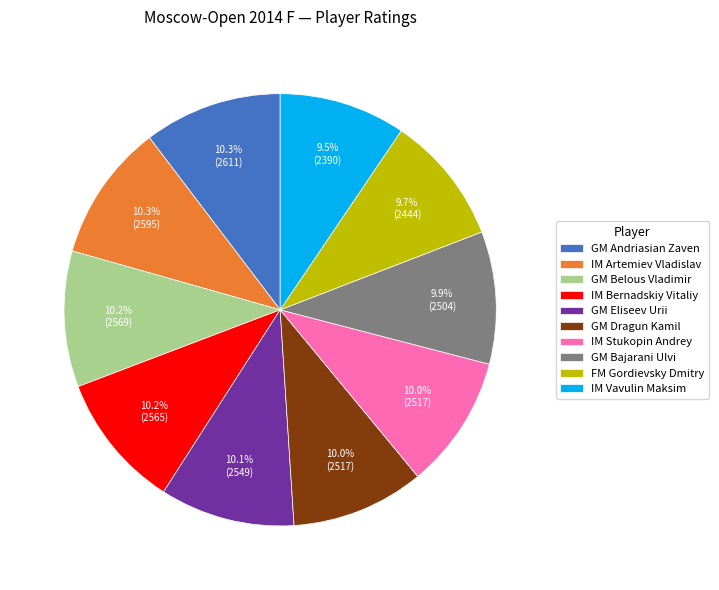

To the nearest percent, what portion does IM Artemiev Vladislav represent?

10%